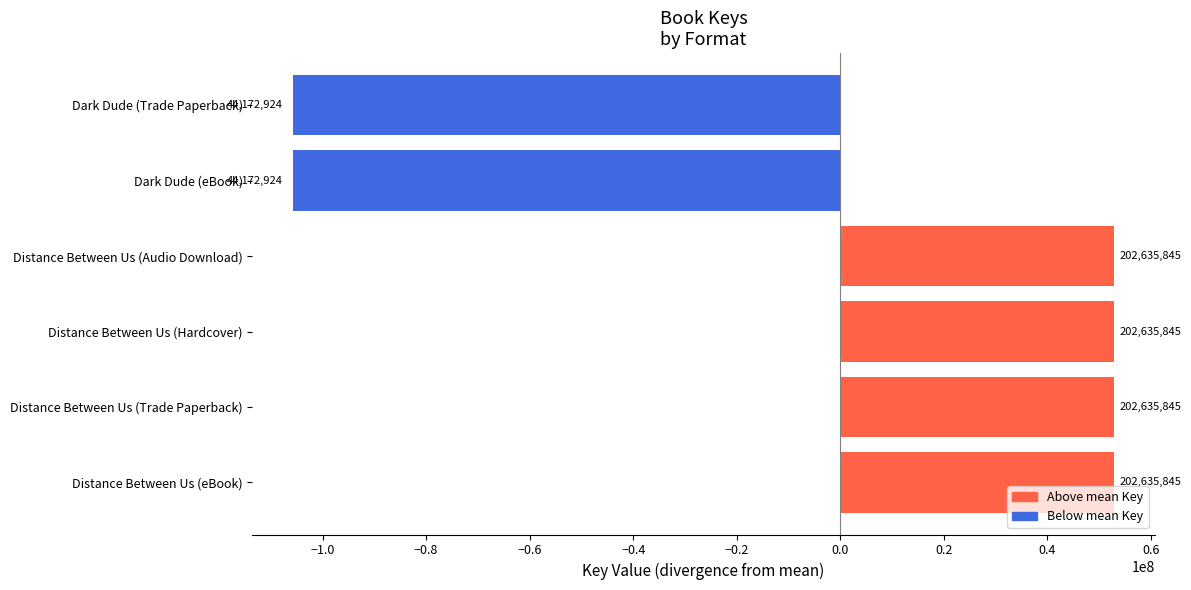

How many bars are there in total?

6